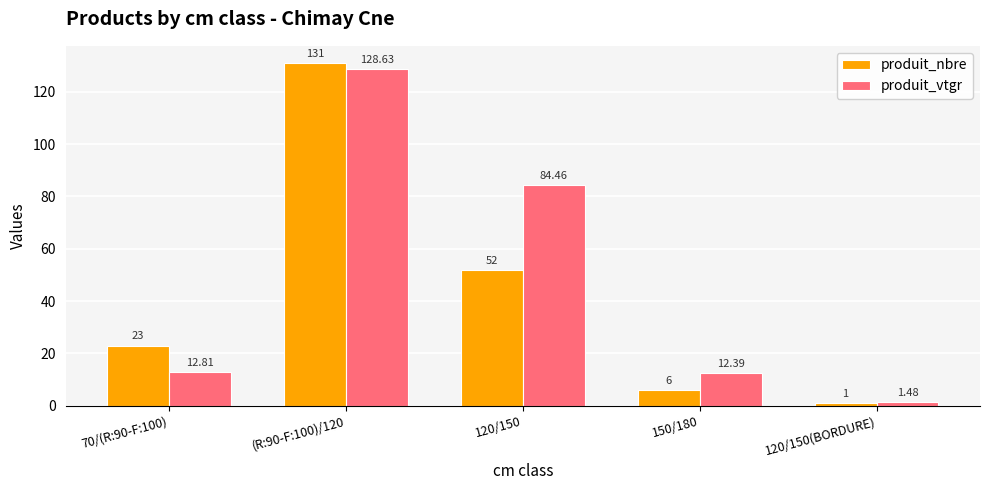

The produit_nbre series shows 81.0 at 120/150. True or false?

False